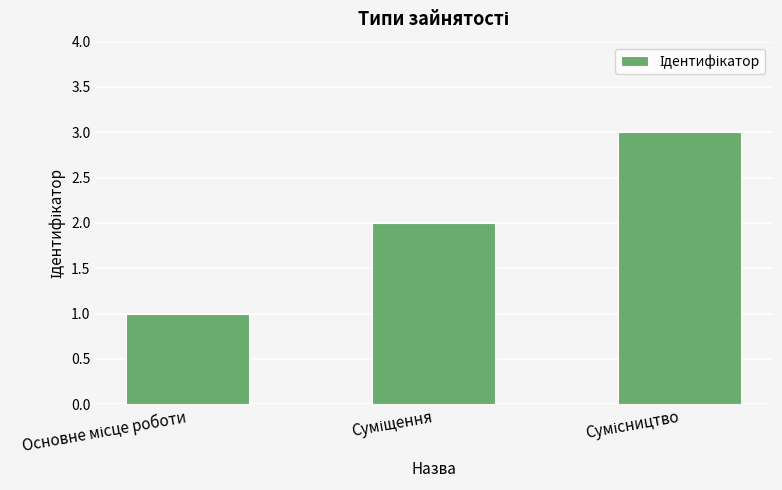

What is the sum of all values?

6